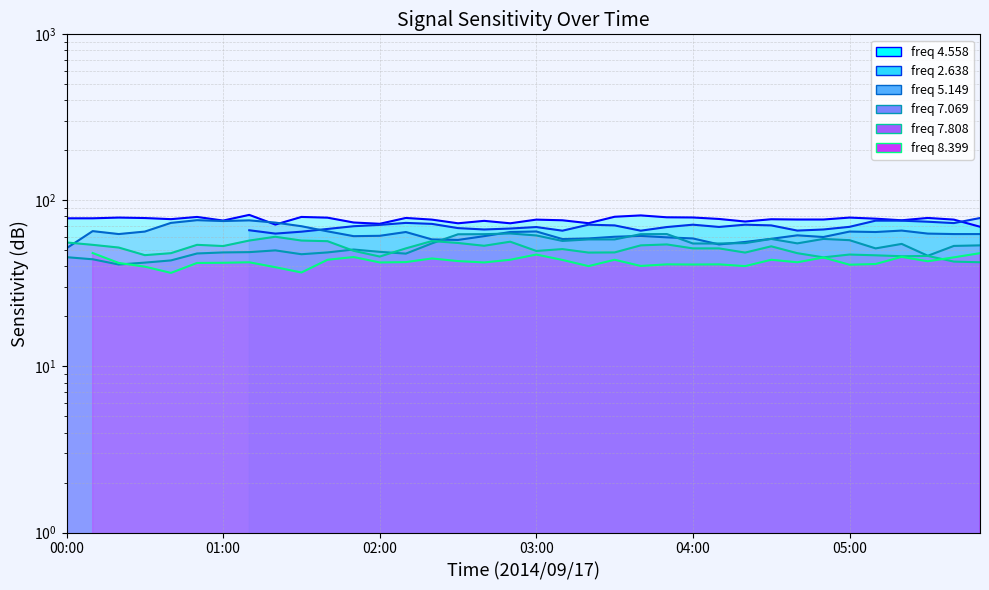

Which has a higher value, 00:50 or 01:20?

00:50